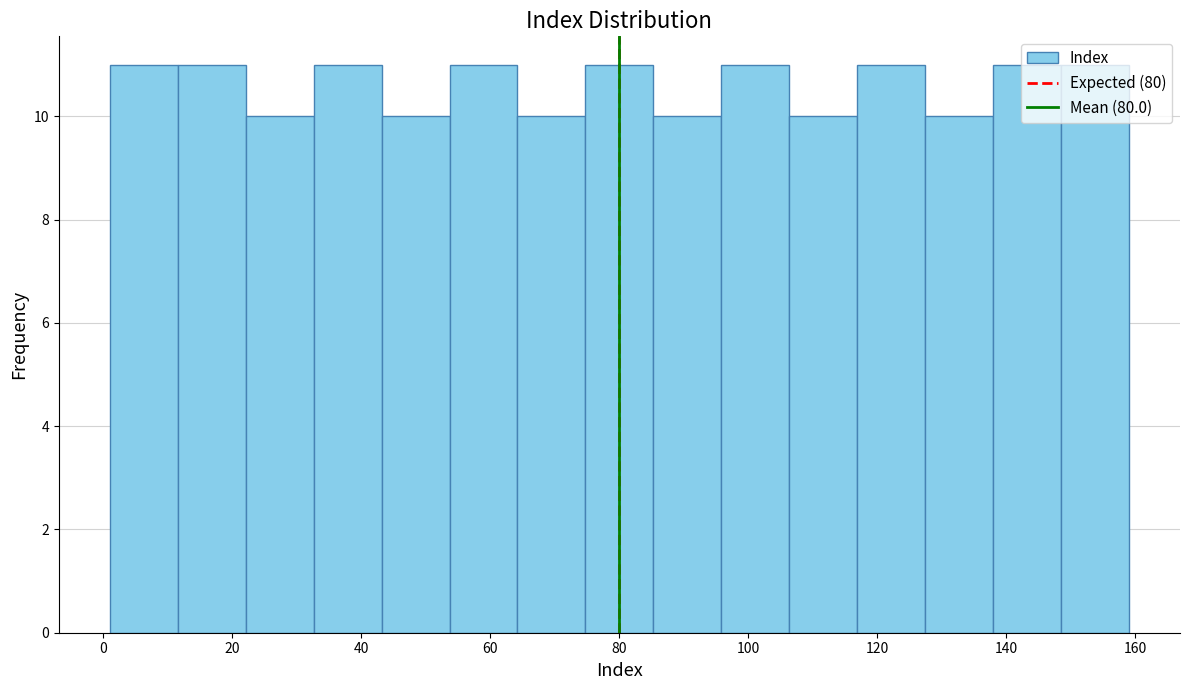

Reading left to right, transcribe this chart: for each bar, give the range it covers on the x-axis and its height. Neither the bar edges nor the heights are printed on the chart, so give them approximately, as read against the axes.

2 to 12: 11
12 to 22: 11
22 to 32: 10
32 to 44: 11
44 to 54: 10
54 to 64: 11
64 to 74: 10
74 to 86: 11
86 to 96: 10
96 to 106: 11
106 to 116: 10
116 to 128: 11
128 to 138: 10
138 to 148: 11
148 to 160: 11